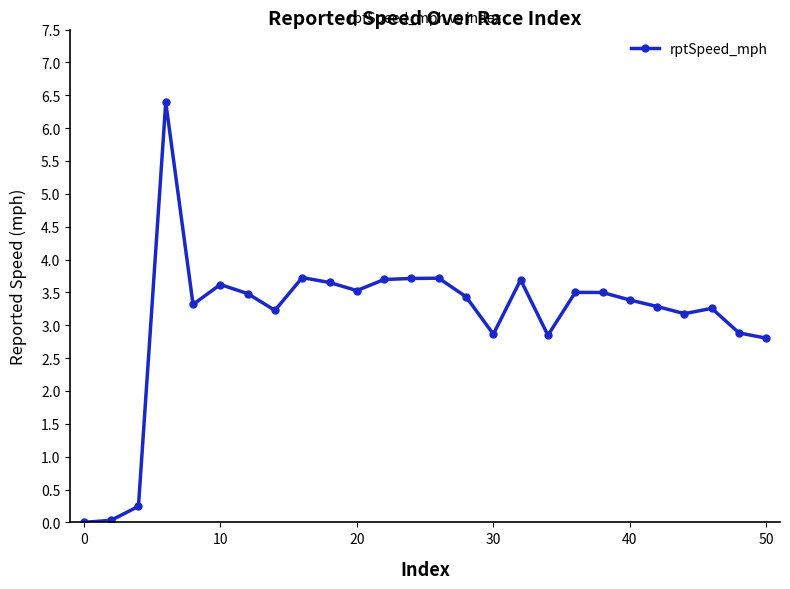

What is the average value?

3.1